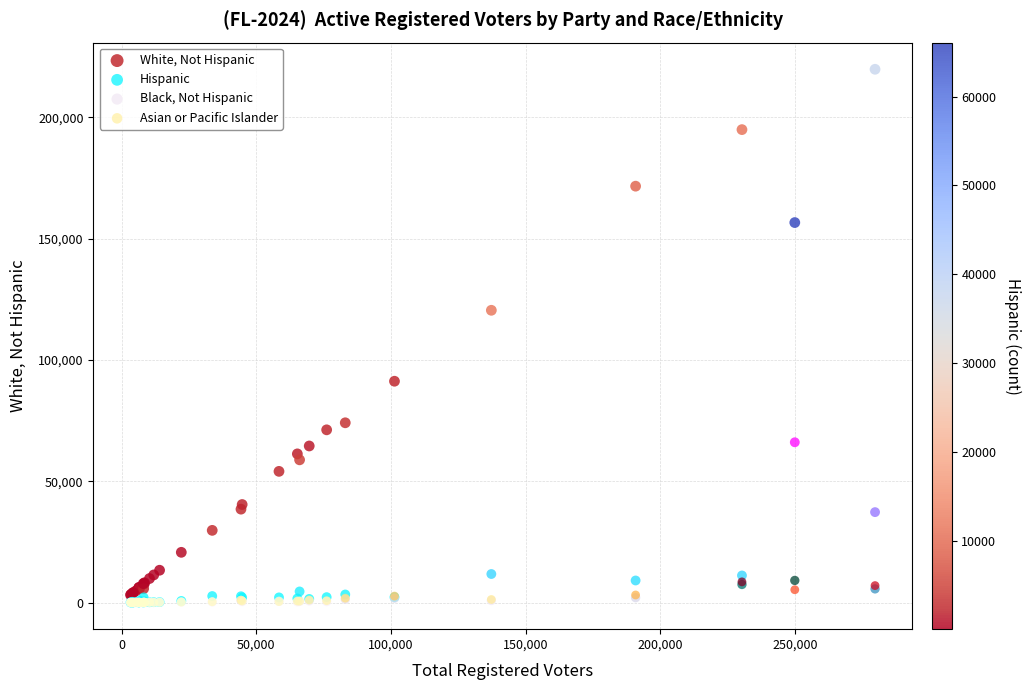

Across all series, what Y value is closest to 109935?

120494